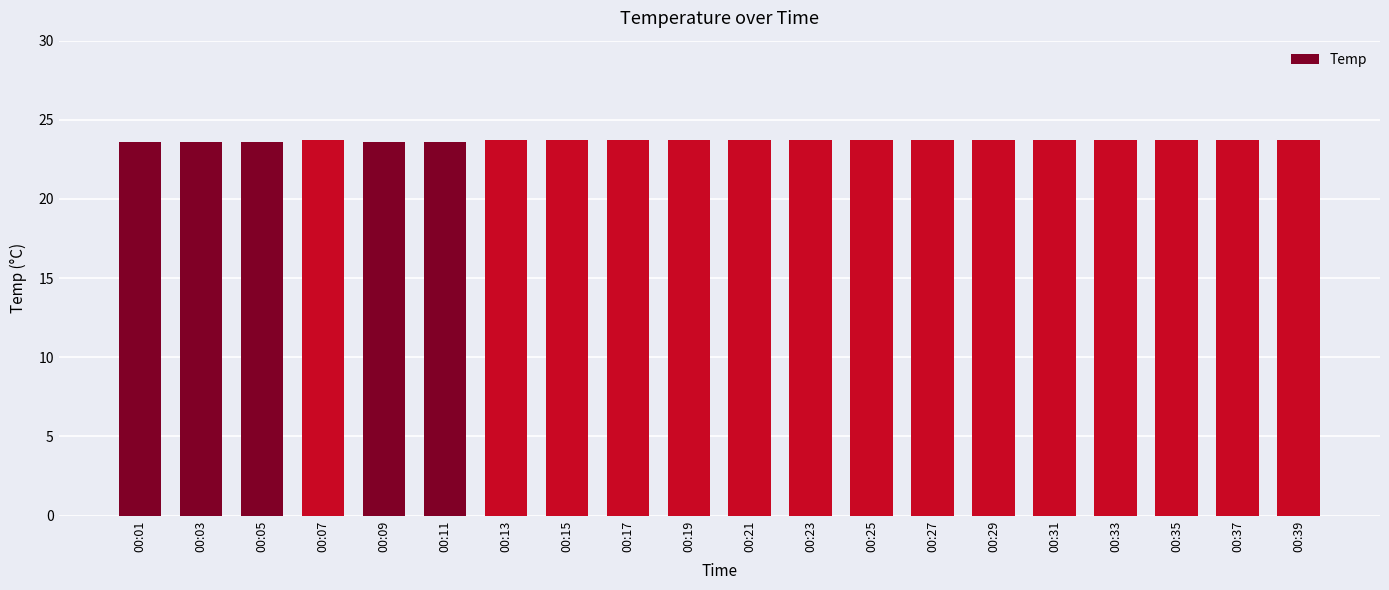

What is the sum of the values at 00:35 and 00:31?

47.4